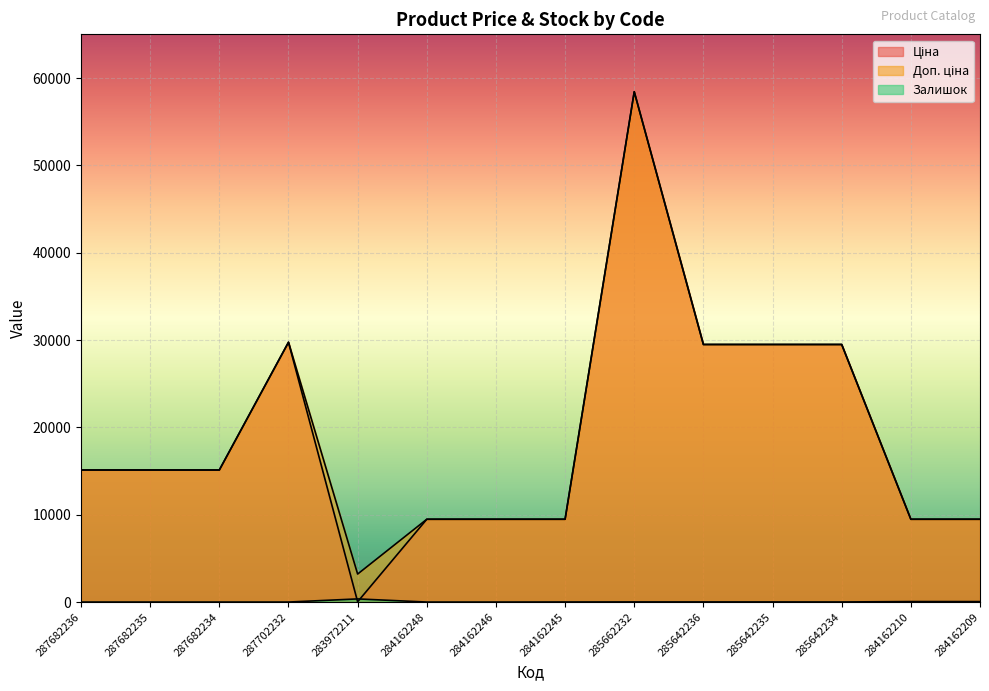

What is the label of the 8th point from the left?

284162245